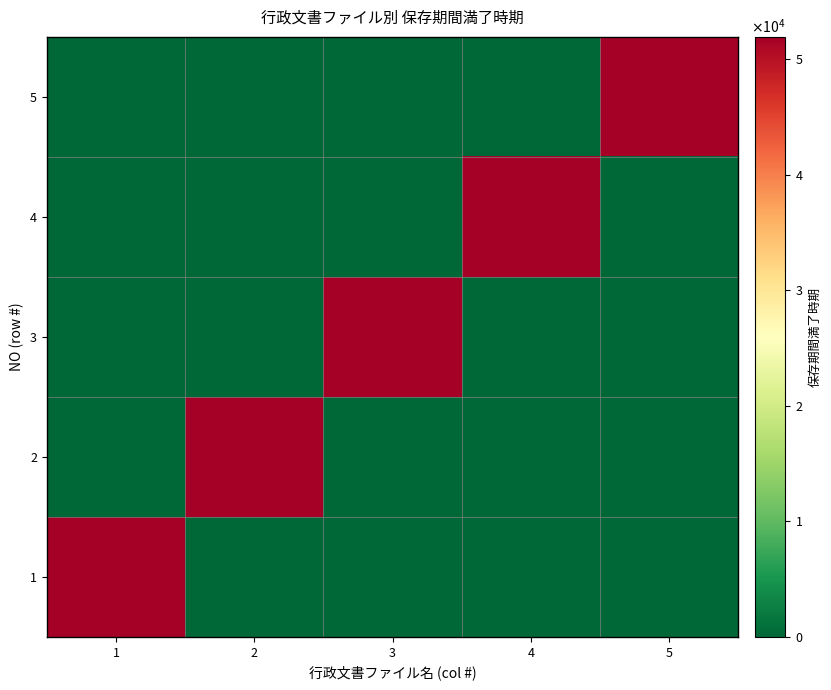

Reading right to left, what are all the values shown in this chart?

1: 5=0	4=0	3=0	2=0	1=51956
2: 5=0	4=0	3=0	2=51956	1=0
3: 5=0	4=0	3=51956	2=0	1=0
4: 5=0	4=51956	3=0	2=0	1=0
5: 5=51956	4=0	3=0	2=0	1=0